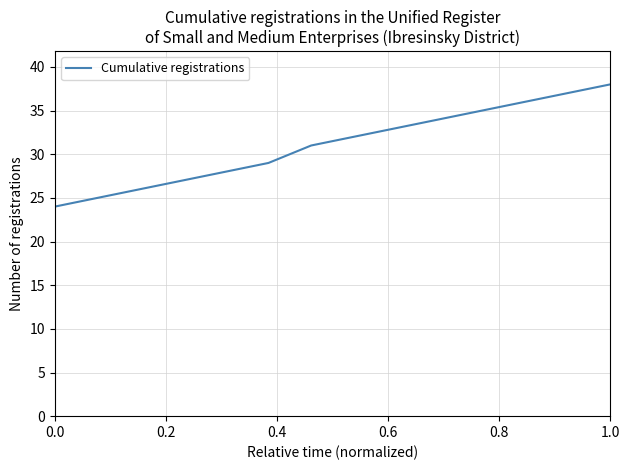

What is the maximum value shown in the chart?

38